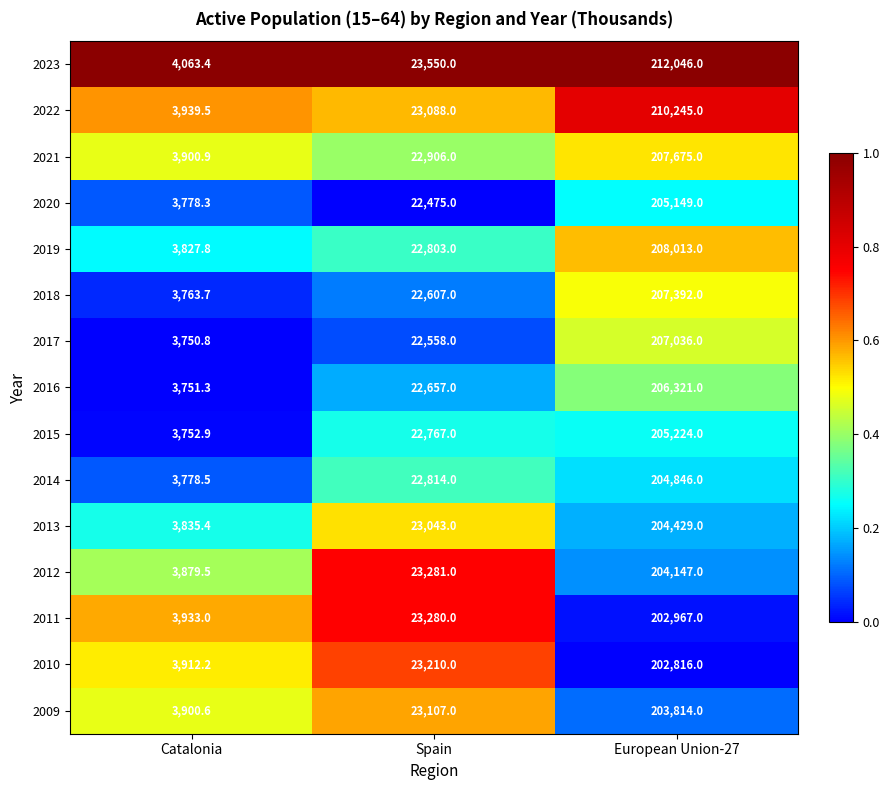

The 2014 series shows 22814.0 at Spain. True or false?

True